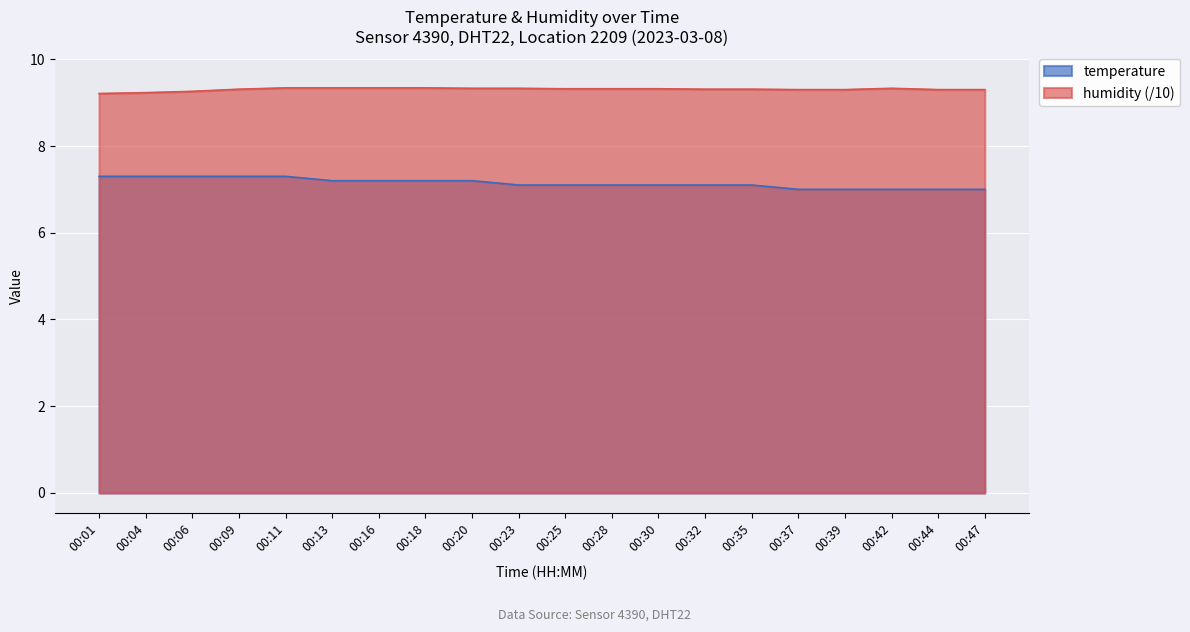

What is the difference between the second highest and second lowest values in the temperature series?

0.3